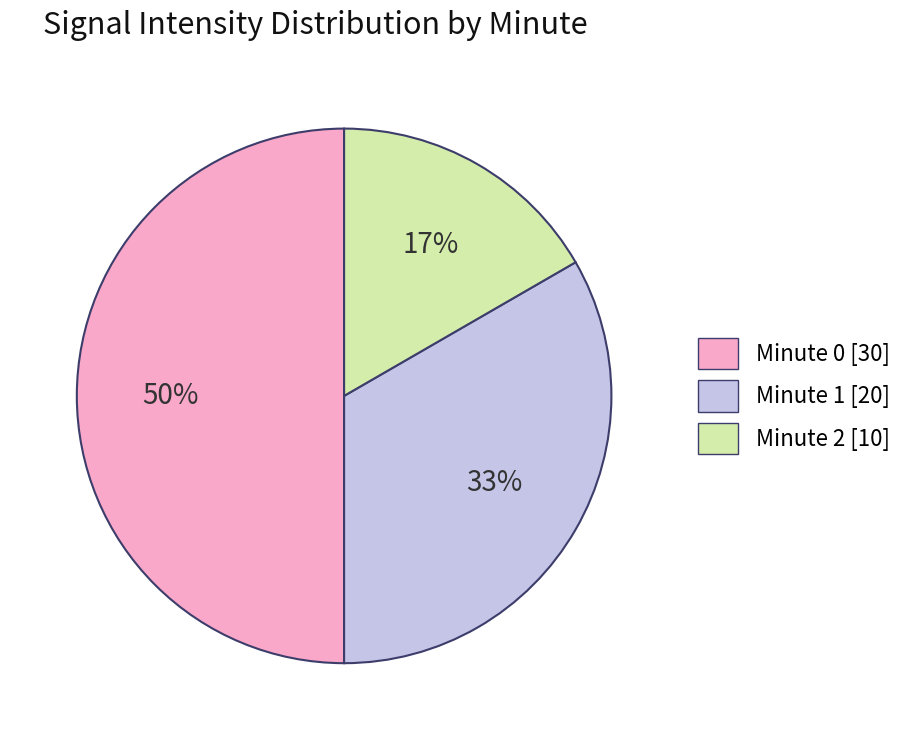

Count the number of slices in the pie.

3